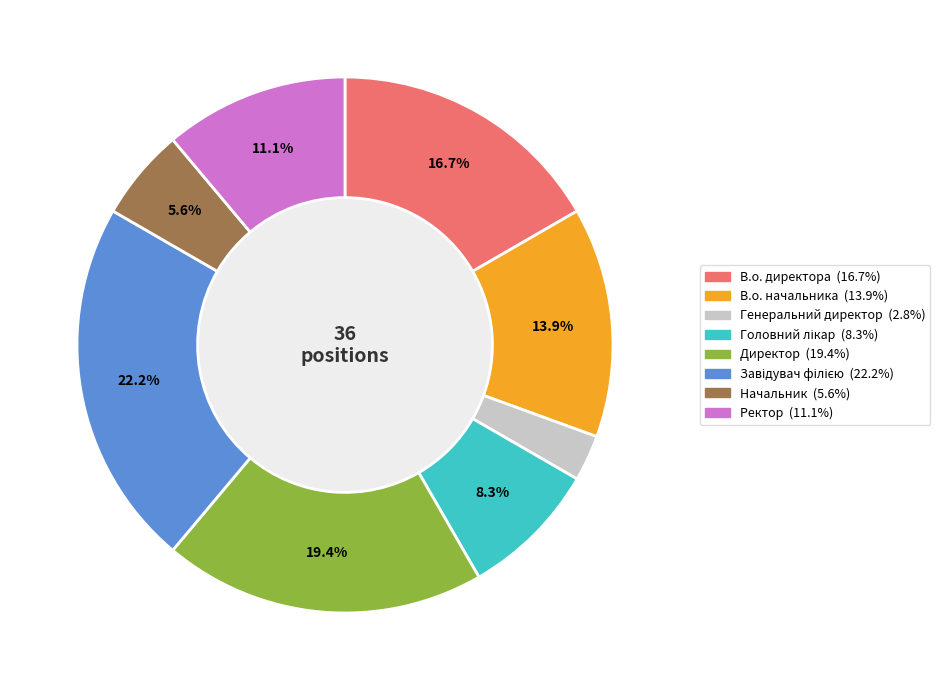

Between Начальник and В.о. начальника, which is larger?

В.о. начальника